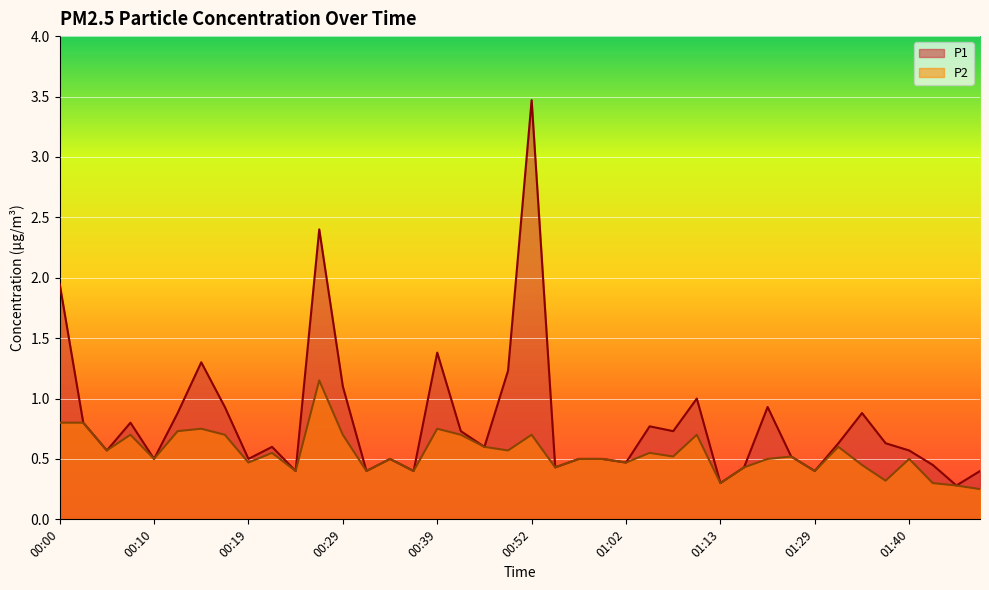

At which label is P1 closest to 1?

01:11